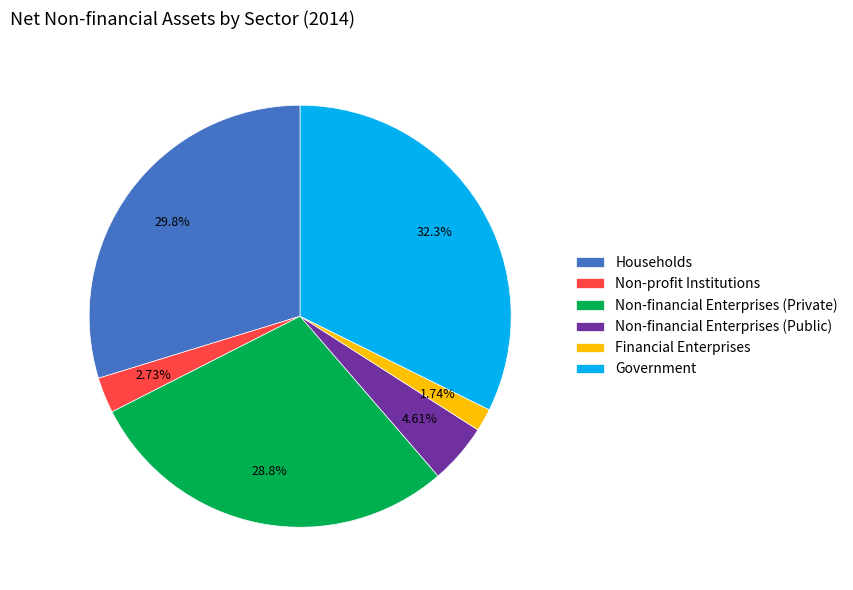

Which has a higher value, Non-profit Institutions or Households?

Households